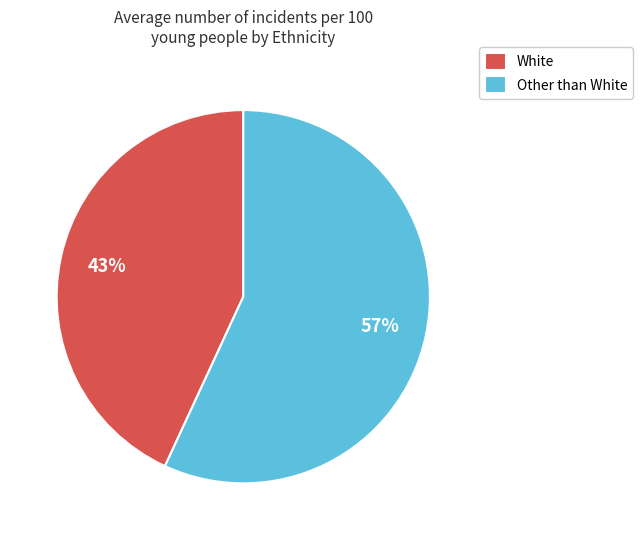

Do Other than White and White together represent more than half of the pie?

Yes